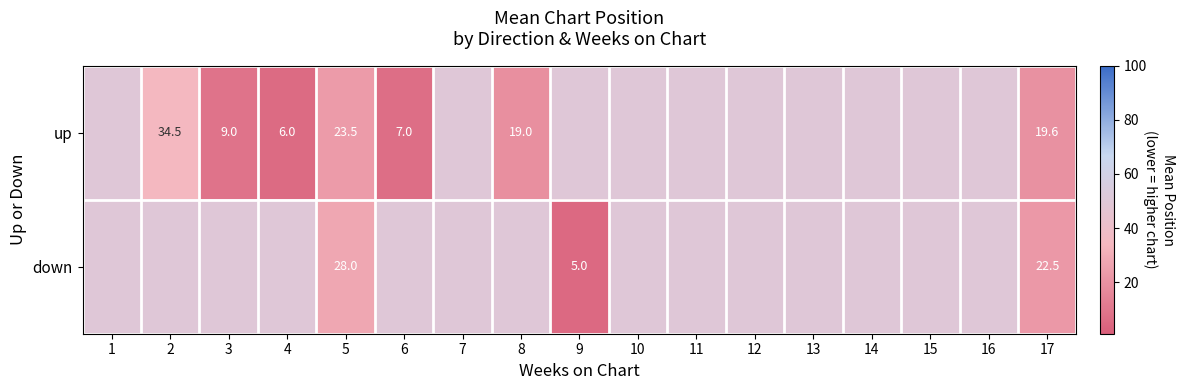

Is it true that down equals 22.5 at 17?

True